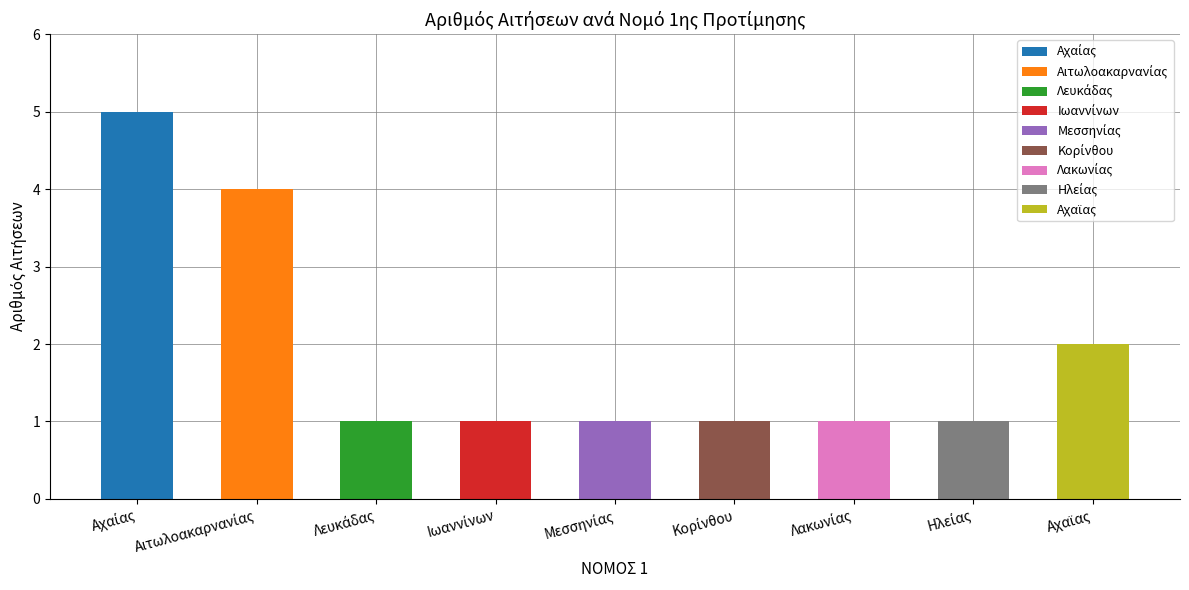

Is it true that the value at Αχαϊας is 2?

True